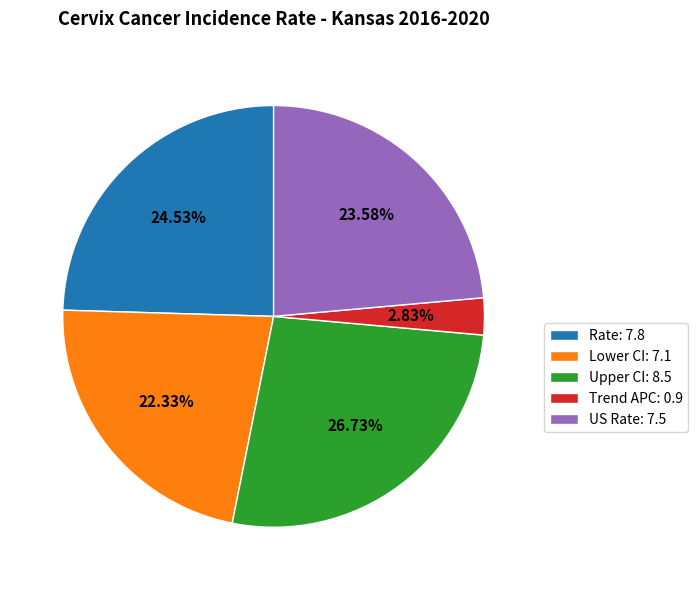

Does Rate: 7.8 account for over 50% of the chart?

No